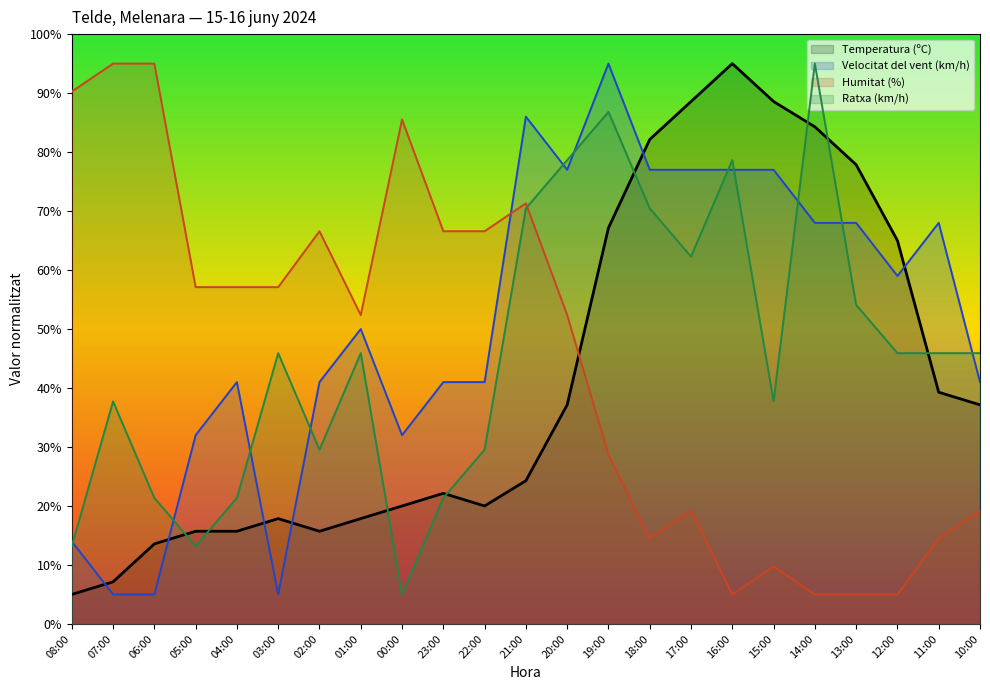

What is the label of the 9th point from the right?

18:00